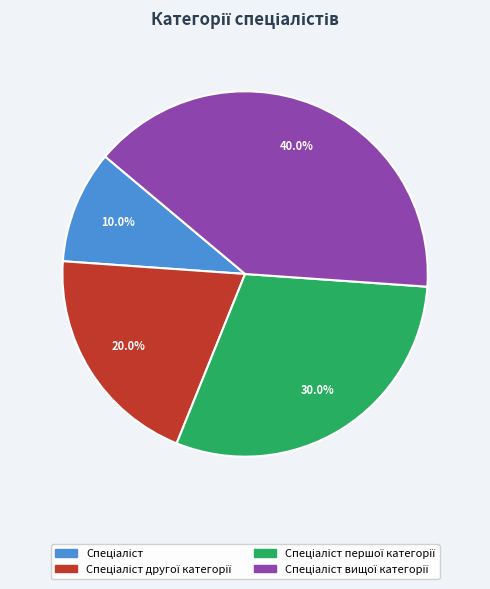

Does any single category account for the majority?

No